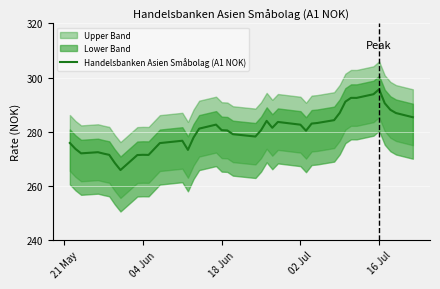

What is the sum of all values?

11217.2